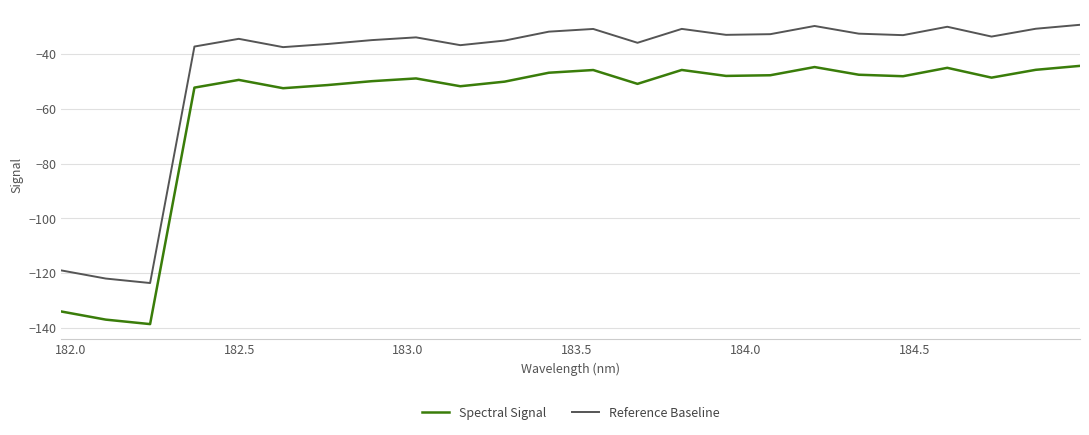

How many interior local peaks does the Reference Baseline series have?

6